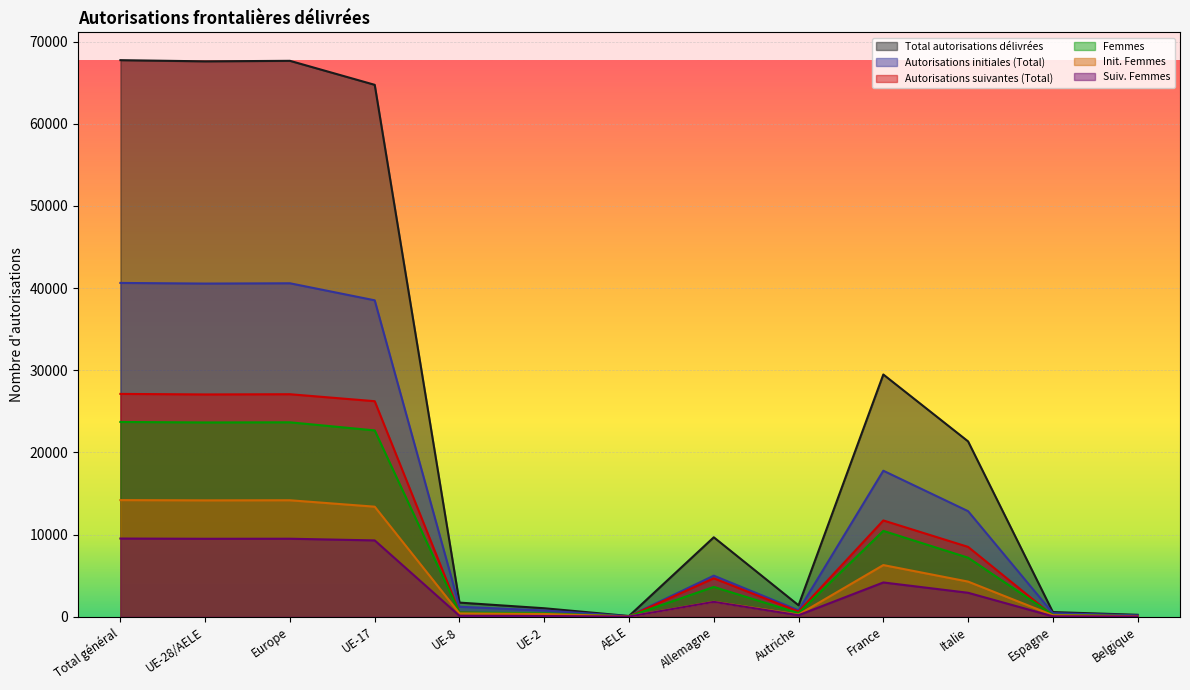

True or false: Total autorisations délivrées and Femmes cross at least once.

False